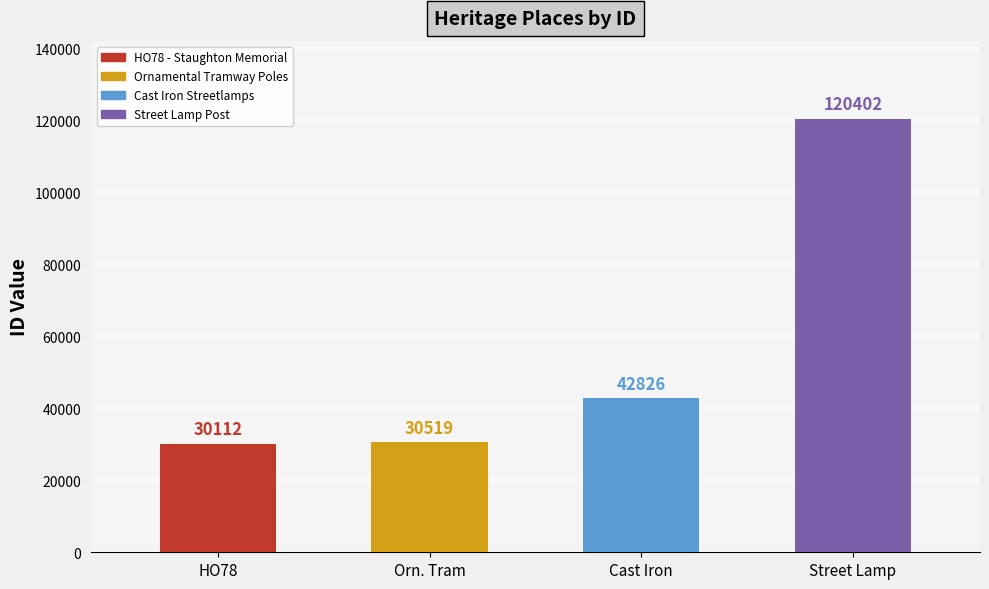

Approximately how many times larger is the value at HO78 - Staughton Memorial compared to Cast Iron Streetlamps?

0.7